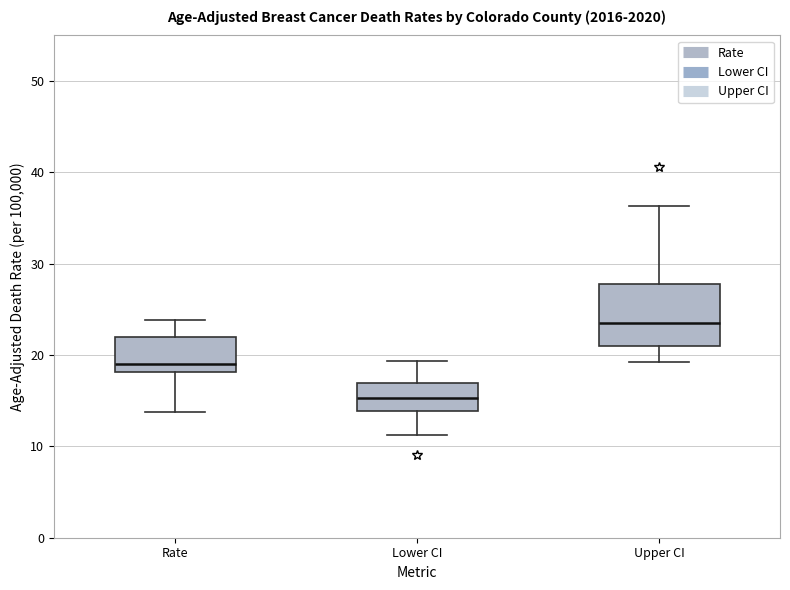

Where does the upper whisker of the box for Lower CI end on the y-axis? The values are not printed on the chart, so give them approximately, as read against the axis.

19